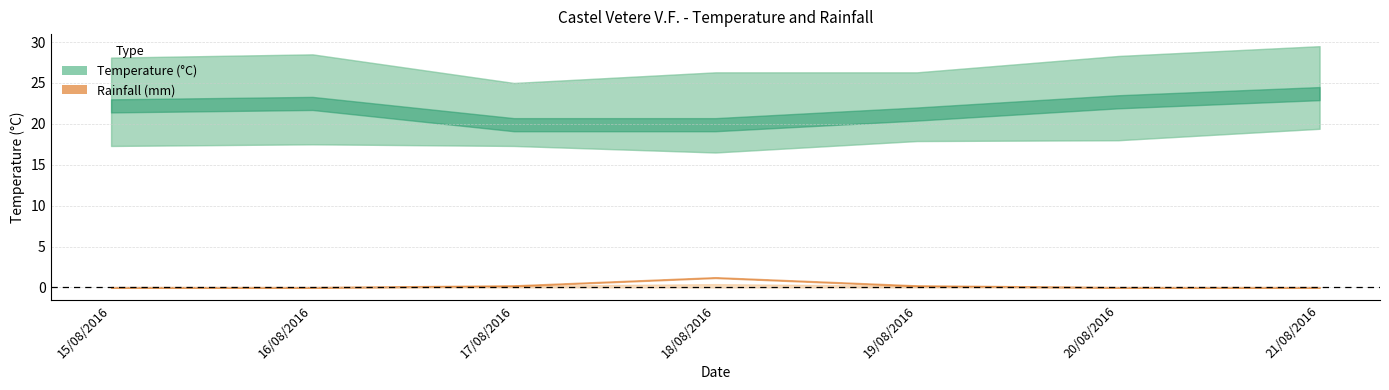

What is the value of the Rain Max point at the 3rd from the left?

0.2